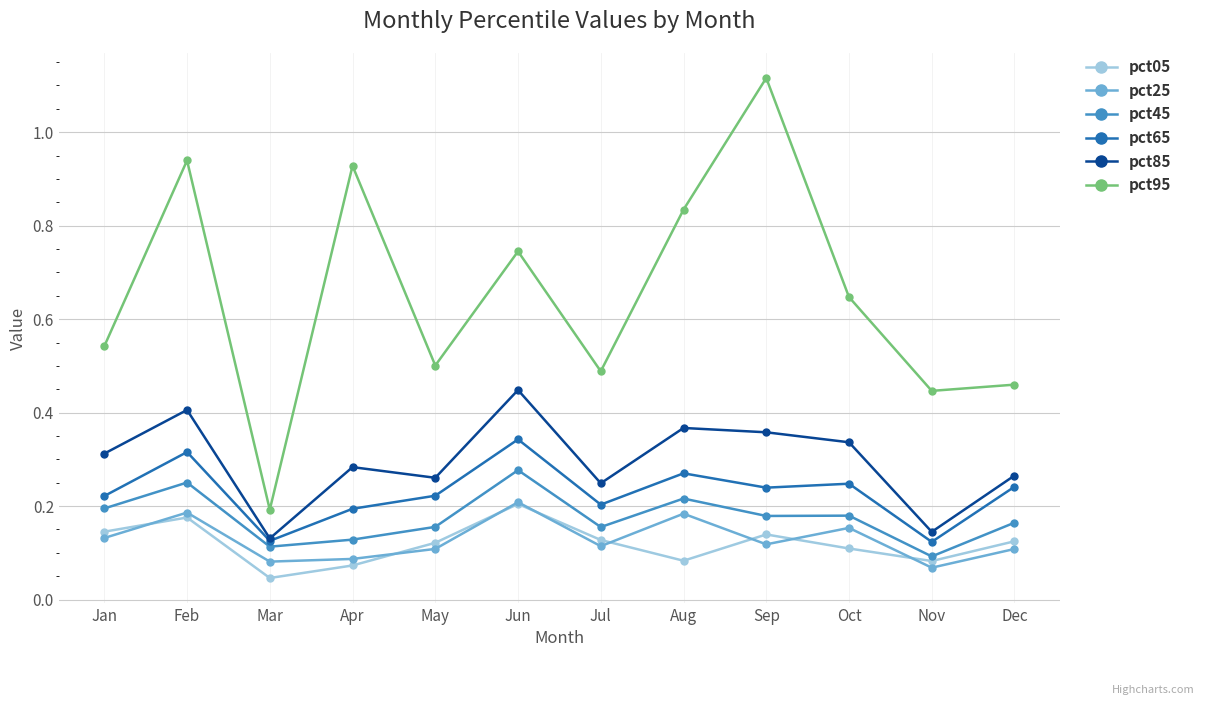

At which category does pct95 reach its first local peak?

Feb